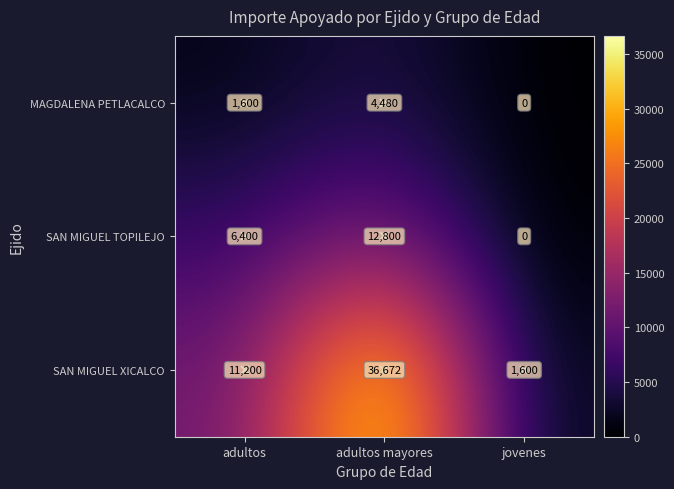

How many categories are shown in the chart?

3